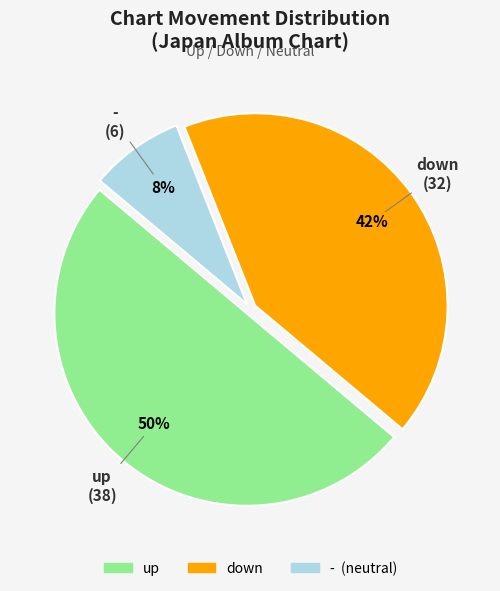

To the nearest percent, what is the average slice percentage?

33%